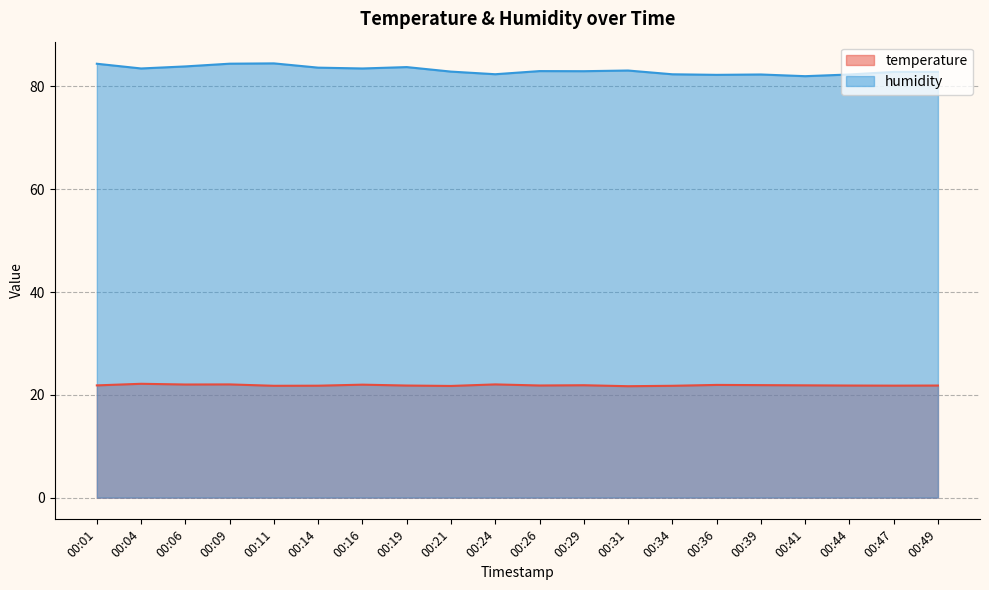

The value of humidity at 00:24 is 82.4. True or false?

True